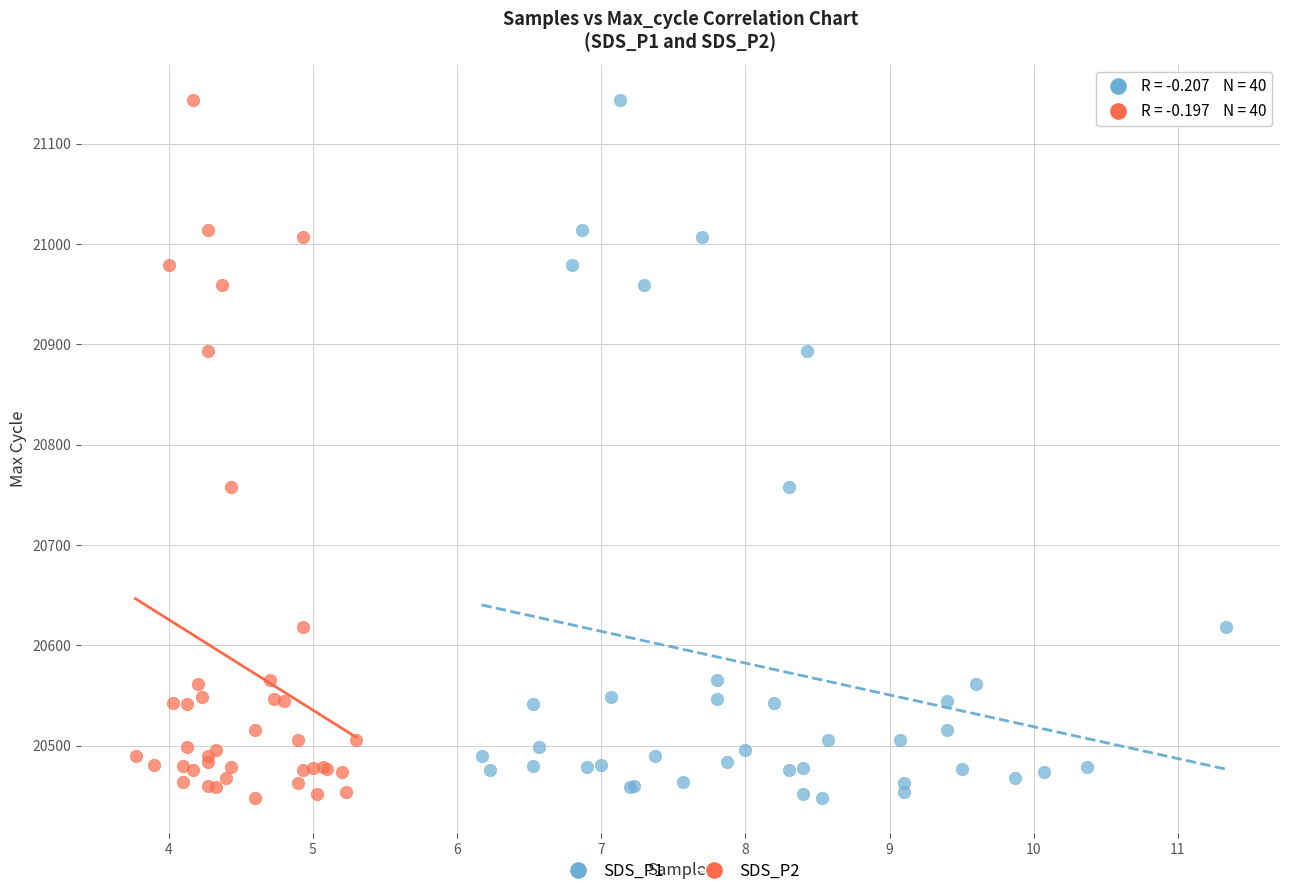

What are all the series names shown in the legend?

SDS_P1, SDS_P2